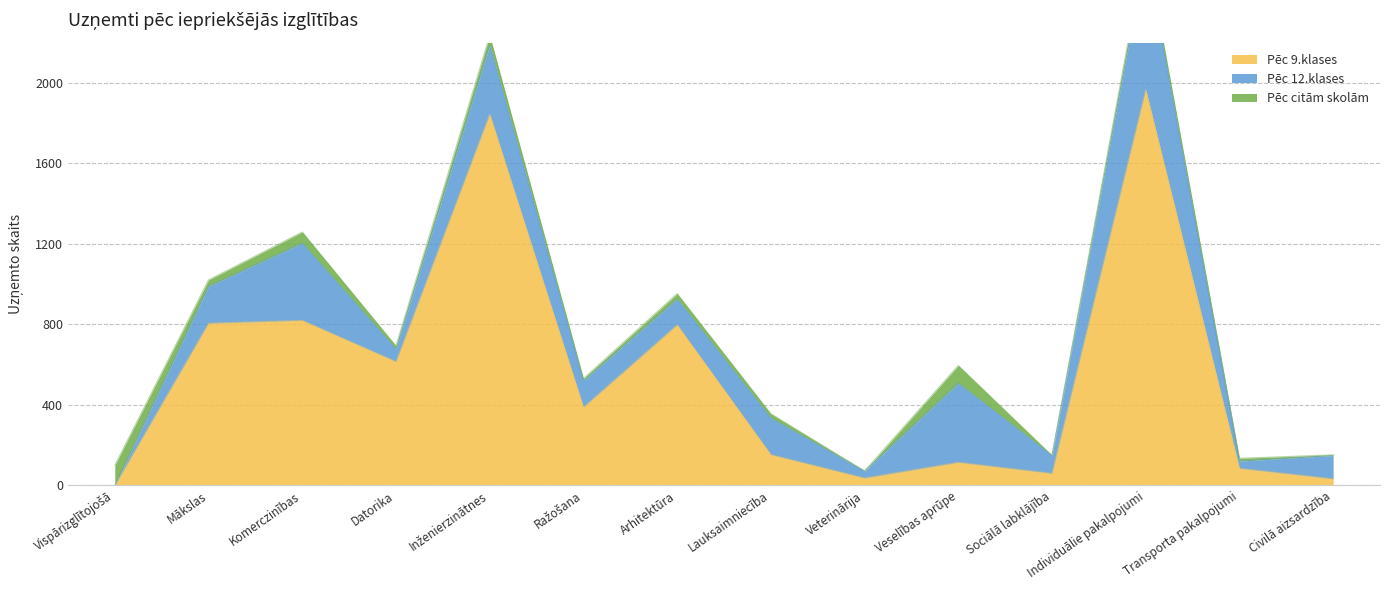

What is the difference between the maximum and minimum values in the Pēc citām skolām series?

100